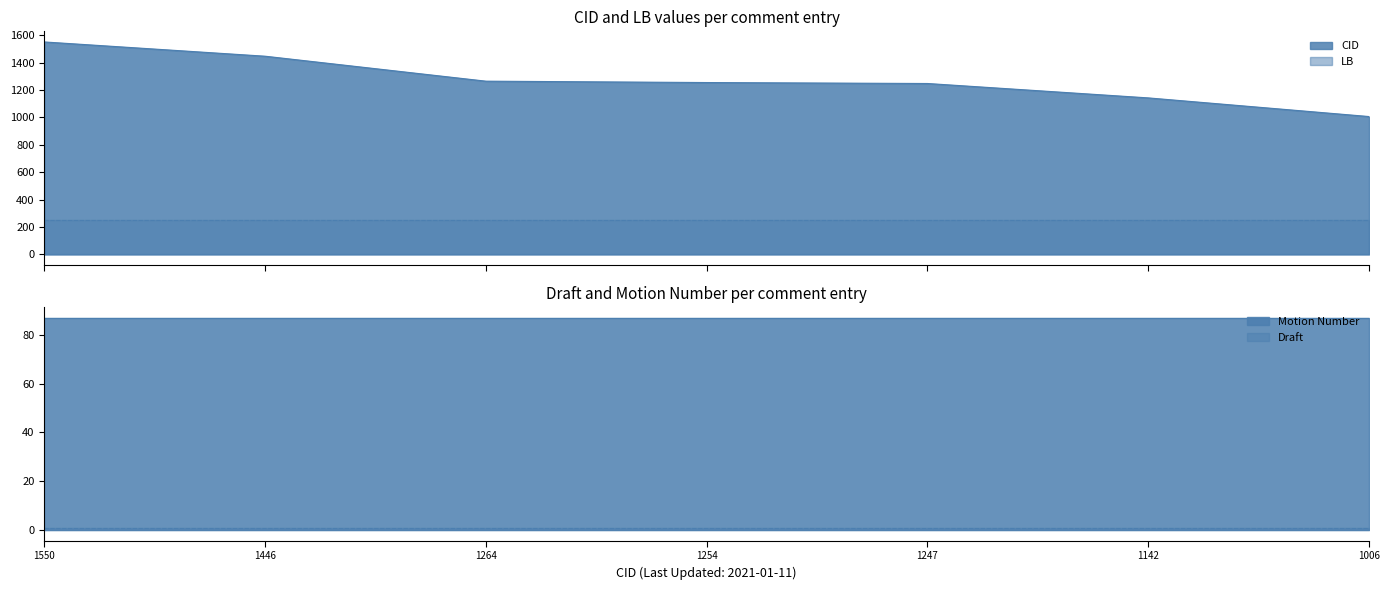

What is the total value across all series at 2021-01-11 (1247)?

1587